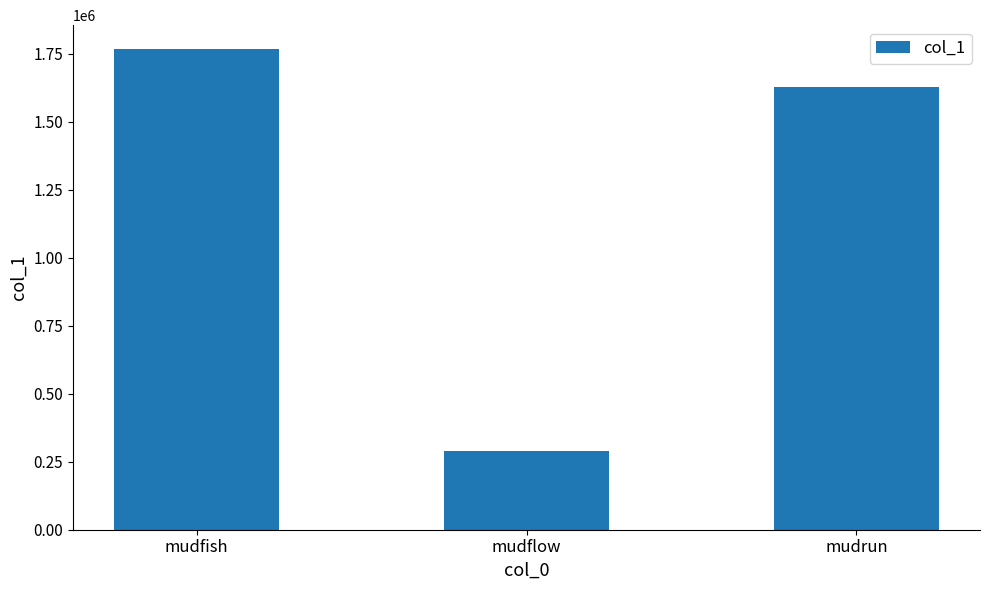

What value does the data have at mudfish, to the nearest 10?

1766640